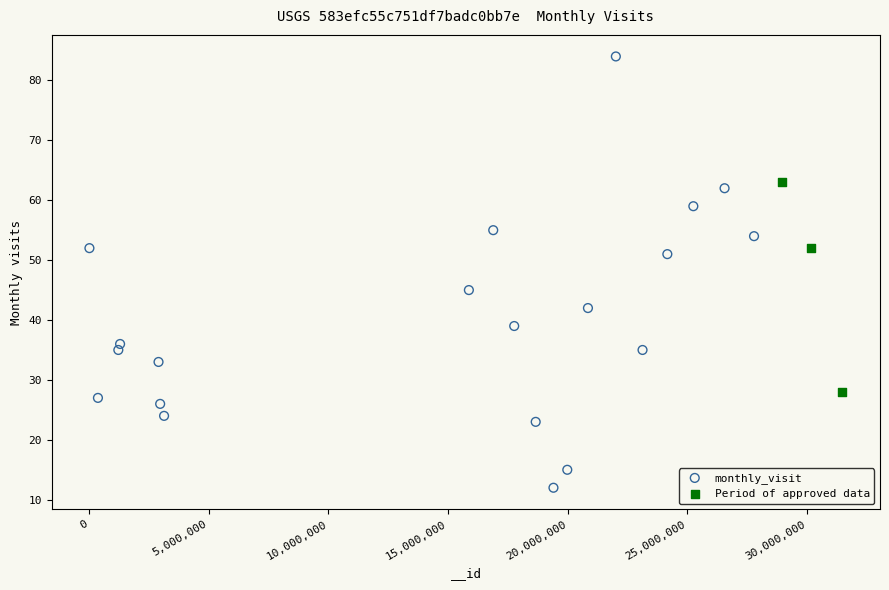

Which series has the widest spread of Y values?

monthly_visit